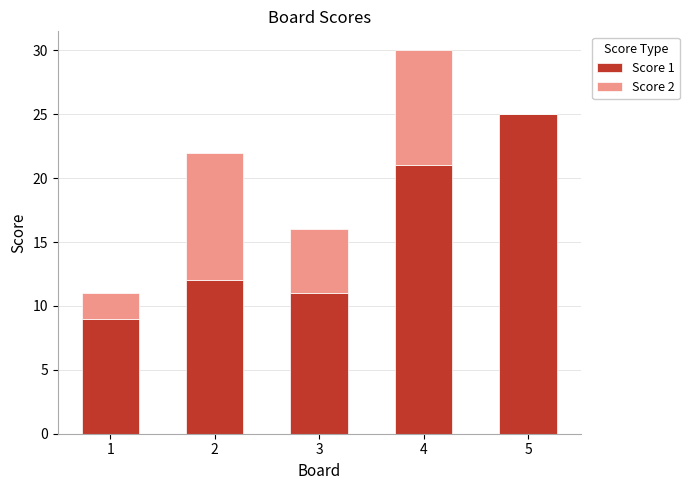

What is the highest value of the Score 1 series?

25